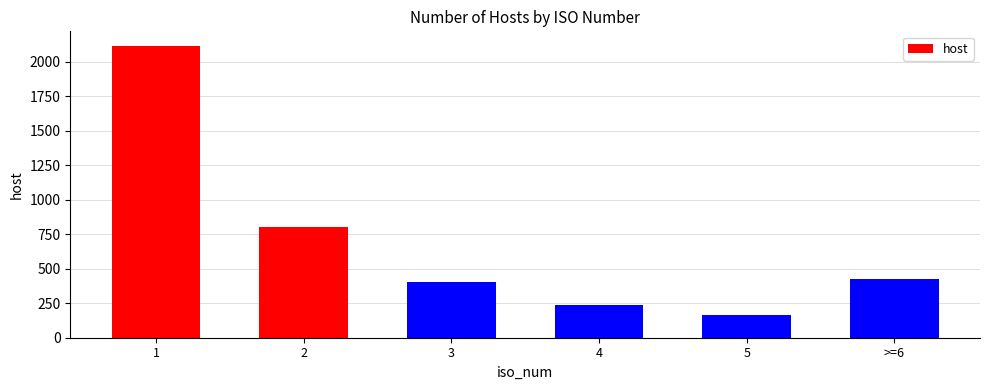

At which category does the chart reach its peak across all series?

1